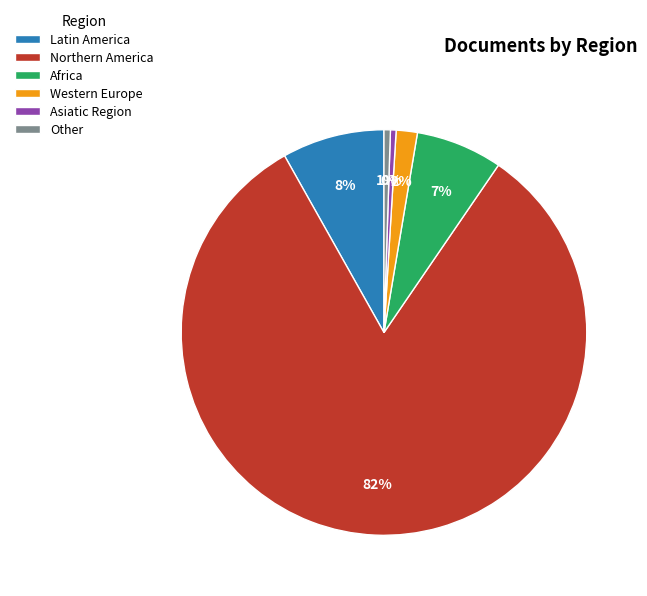

How many segments does this pie chart have?

6